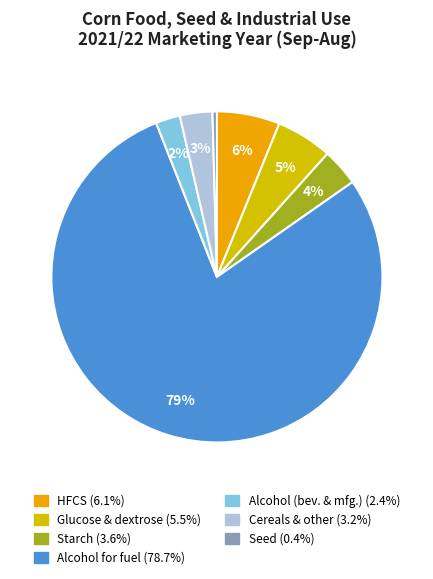

Does any single category account for the majority?

Yes